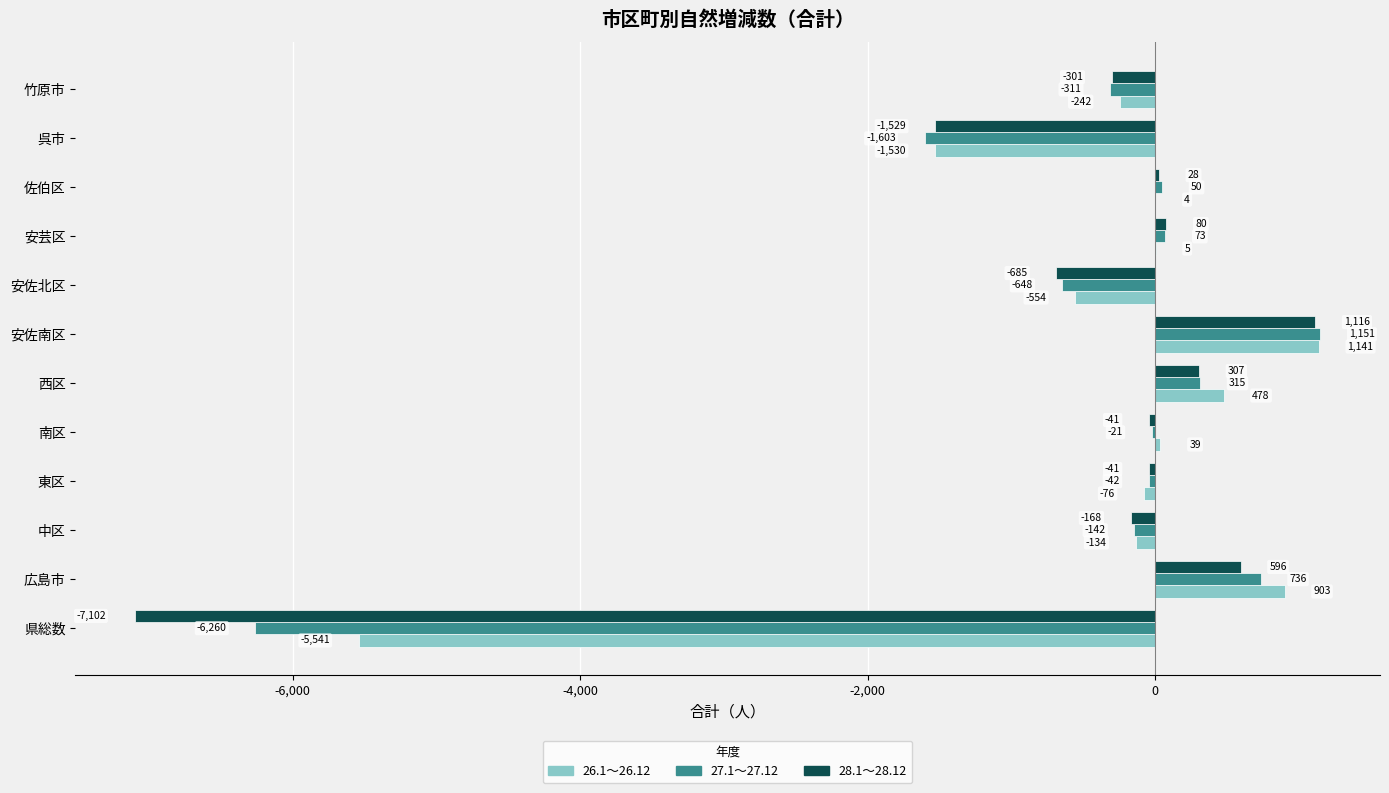

What value does the 27.1～27.12 series have at 南区?

-21